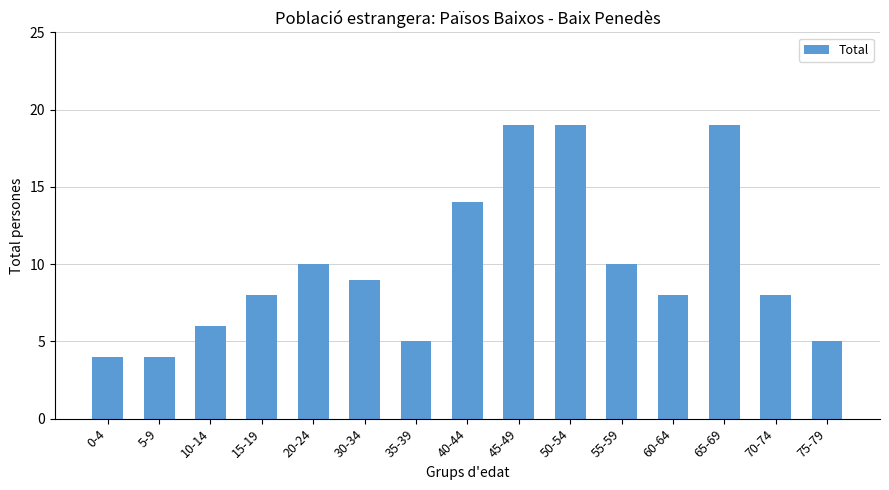

What value does the data have at 75-79, to the nearest 5?

5